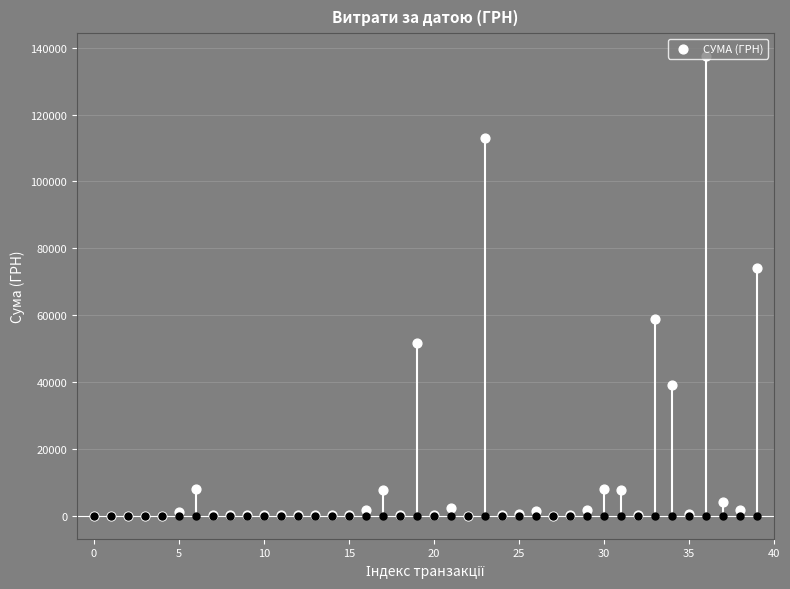

Which has a higher value, 30 or 28?

30